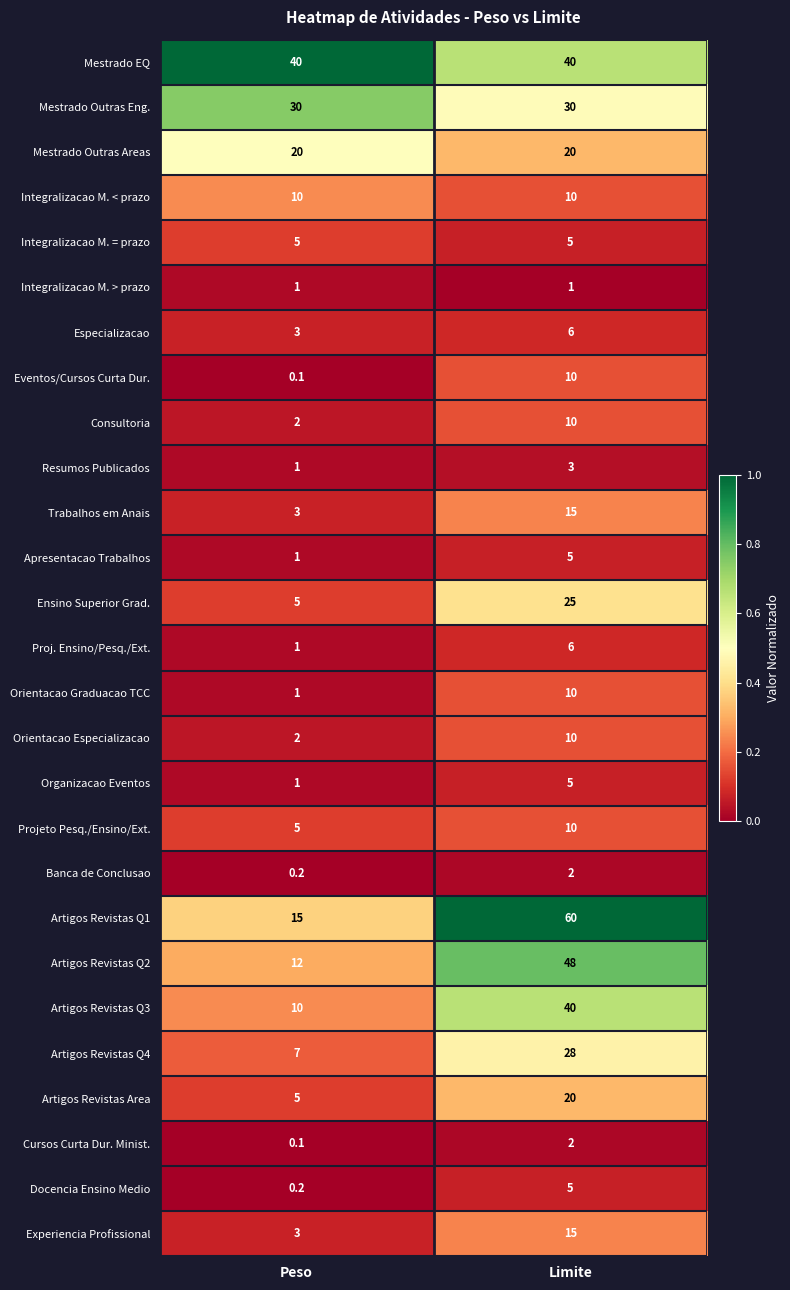

At how many categories does at least one series exceed 0?

2